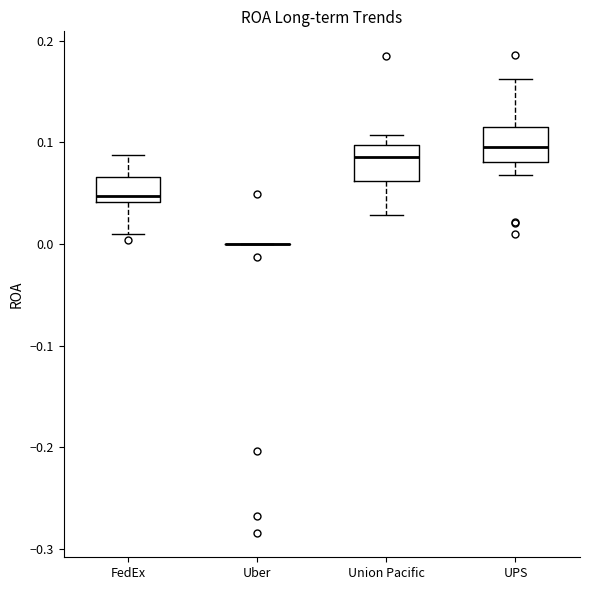

Reading left to right, transcribe this box plot: for each box, give where its median line is, the range the box spans, and where its two whiskers end, as read against the y-axis. The values are not printed on the chart, so give them approximately, as read against the axis.

FedEx: median 0.05, box 0.04 to 0.07, whiskers 0.01 to 0.09
Uber: box collapsed to a line at 0.00, whiskers 0.00 to 0.00
Union Pacific: median 0.09, box 0.06 to 0.10, whiskers 0.03 to 0.11
UPS: median 0.10, box 0.08 to 0.12, whiskers 0.07 to 0.16